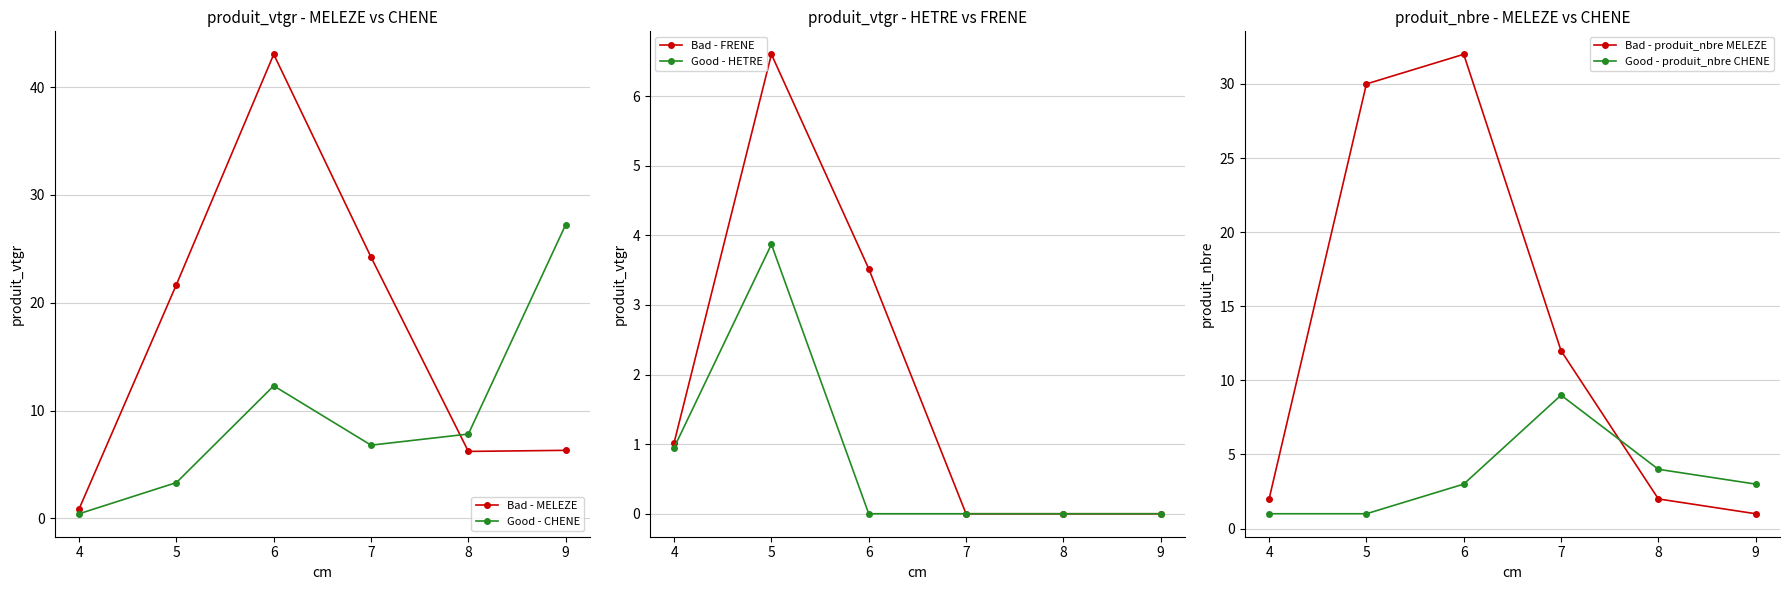

What are all the series names shown in the legend?

Bad - MELEZE, Good - CHENE, Bad - FRENE, Good - HETRE, Bad - produit_nbre MELEZE, Good - produit_nbre CHENE